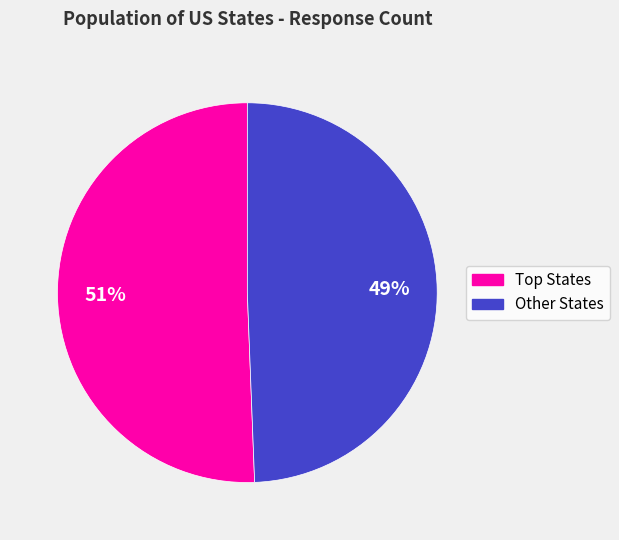

To the nearest percent, what is the average slice percentage?

50%